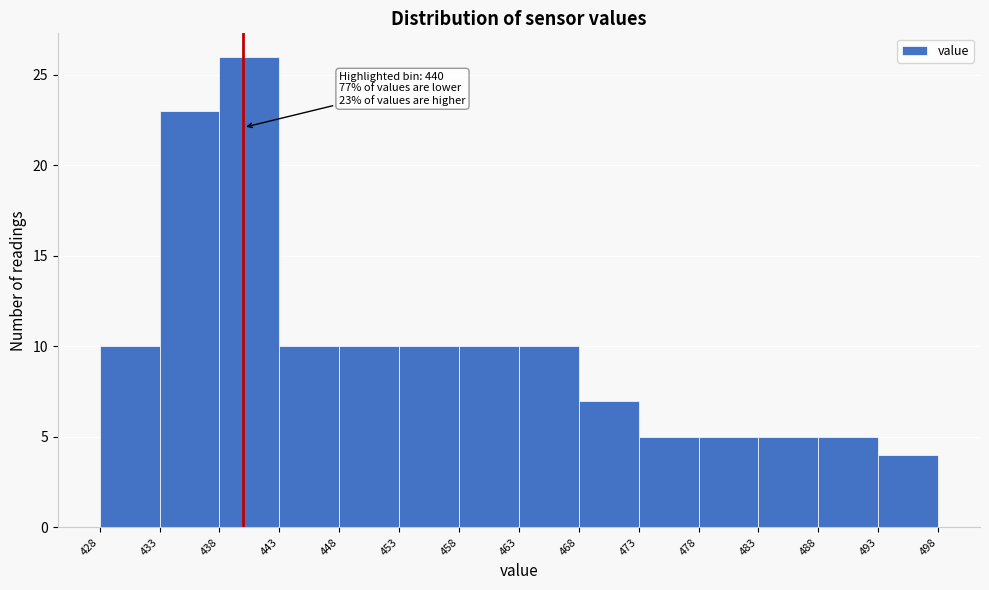

Which range on the x-axis has the tallest bar?

438 to 443